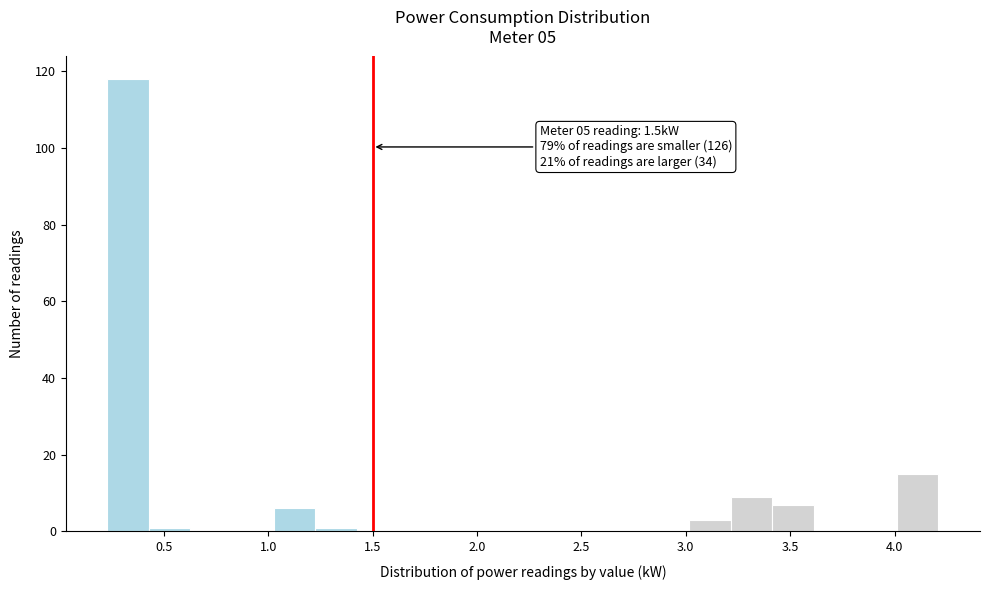

Around what value on the x-axis is the tallest bar? Give the approximate position of its centre, as read against the axis.

0.35